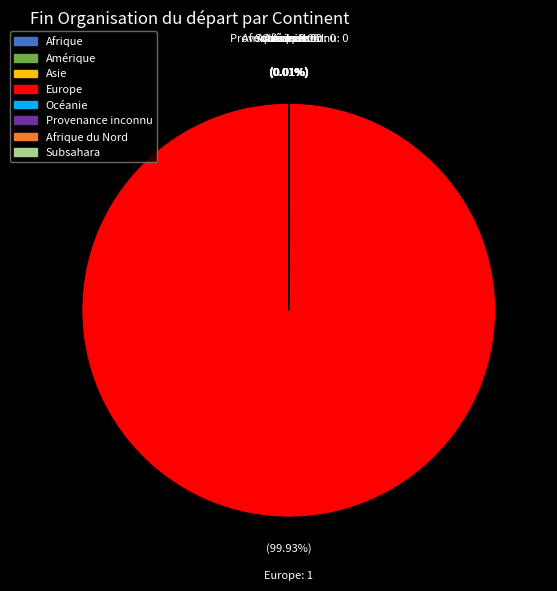

Is there any slice that represents more than half of the pie?

Yes